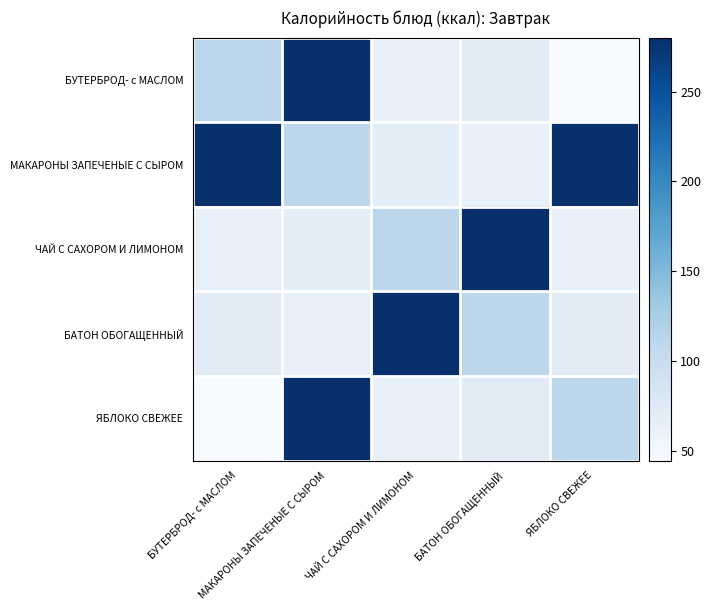

What is the maximum value shown in the chart?

280.1